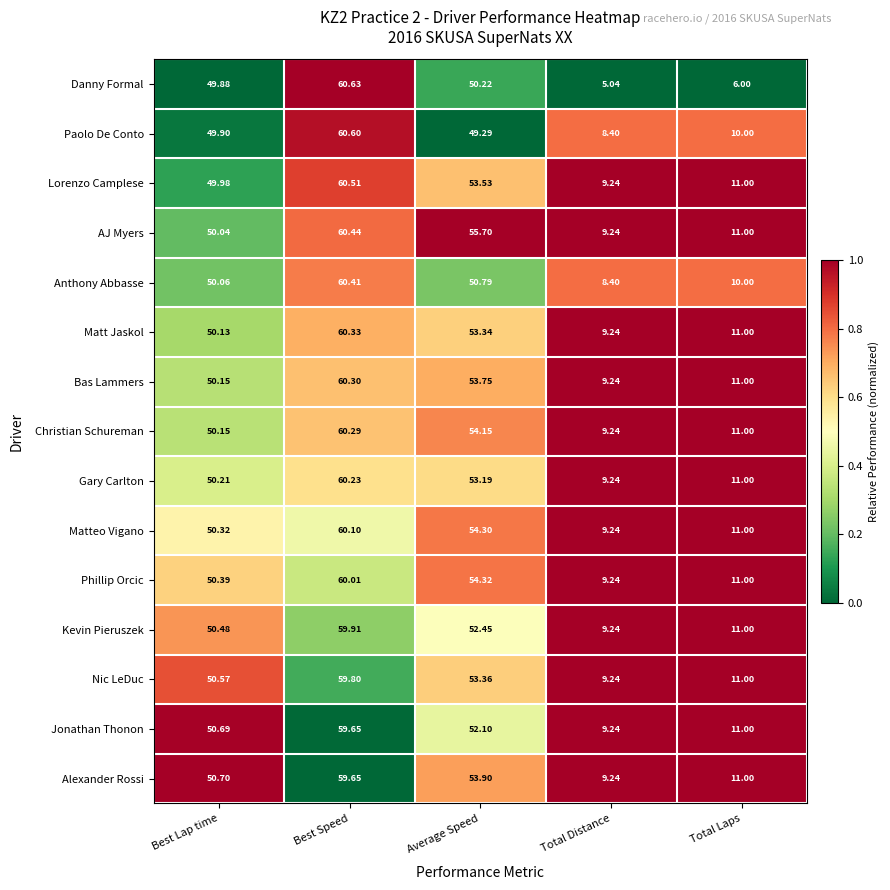

Which category has the lowest value in the Matt Jaskol series?

Total Distance